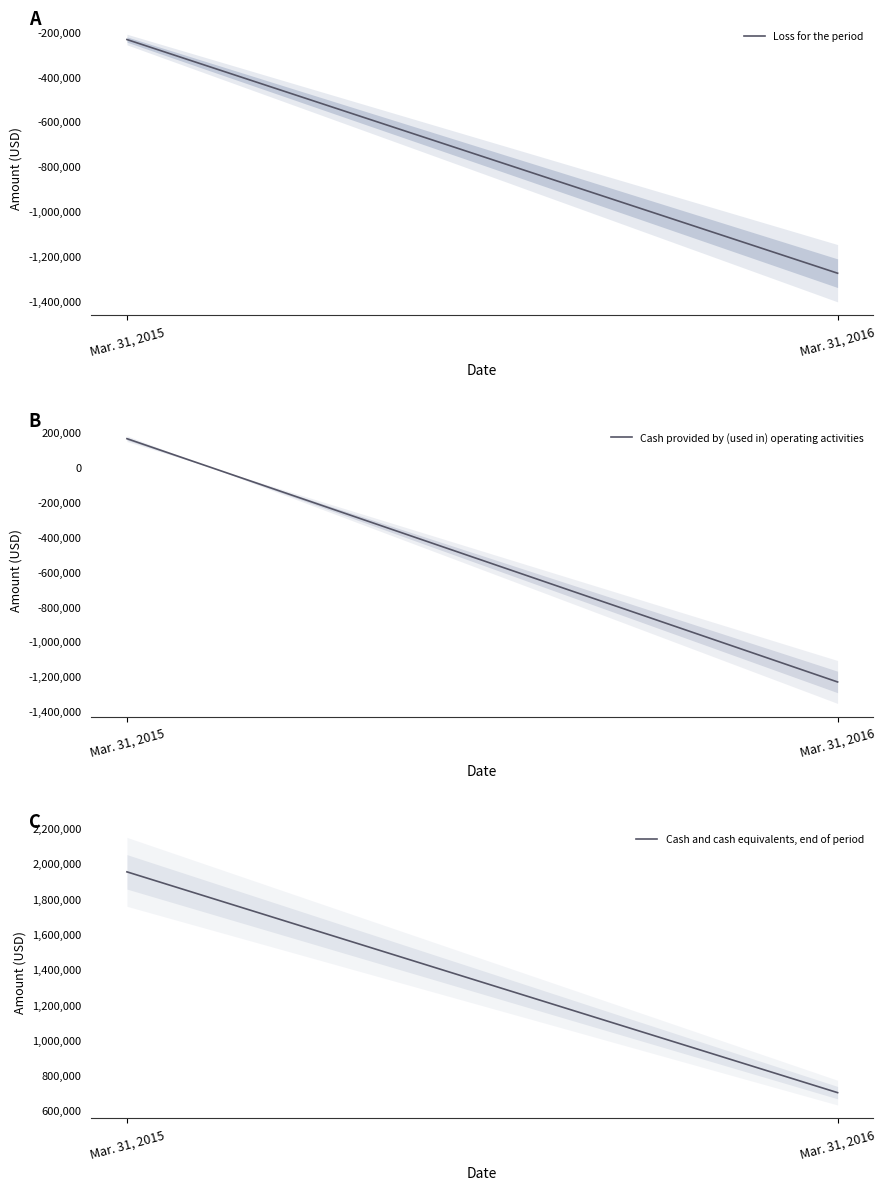

What are all the series names shown in the legend?

Loss for the period, Cash provided by (used in) operating activities, Cash and cash equivalents, end of period